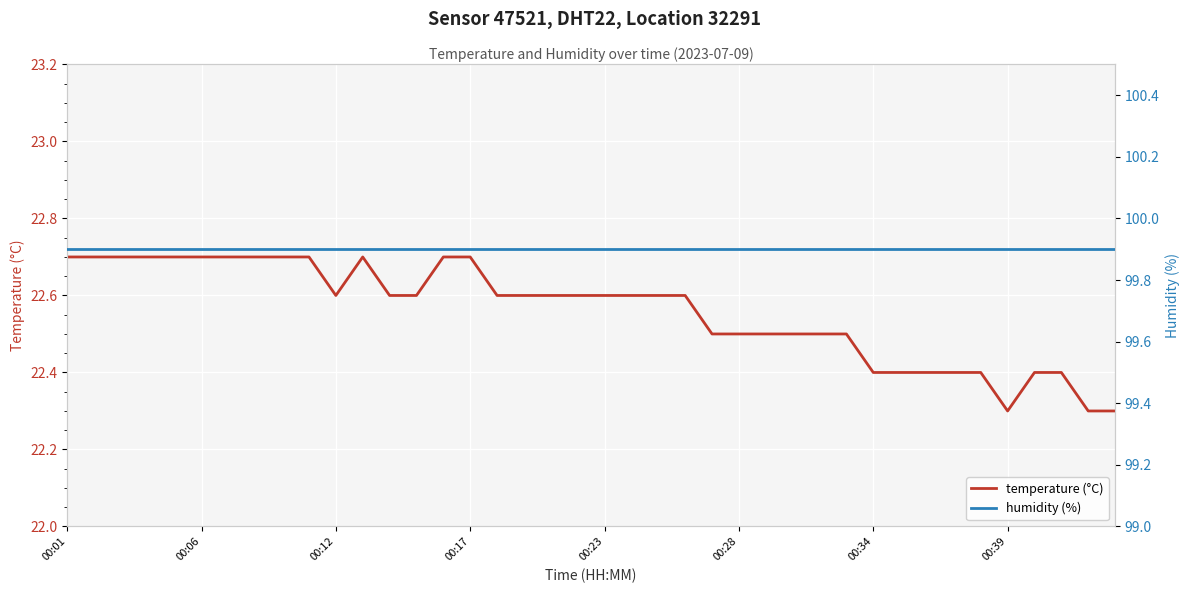

What is the difference between the highest and lowest values at 14?

77.2